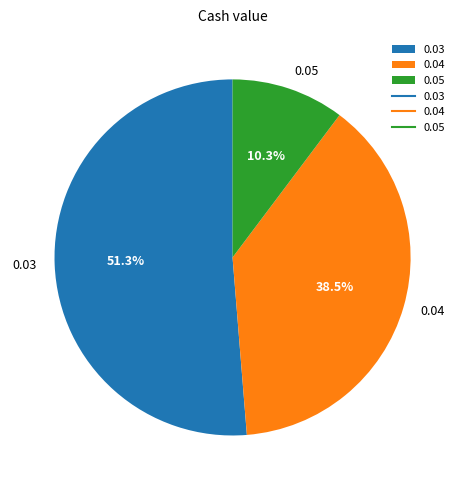

How many segments does this pie chart have?

3